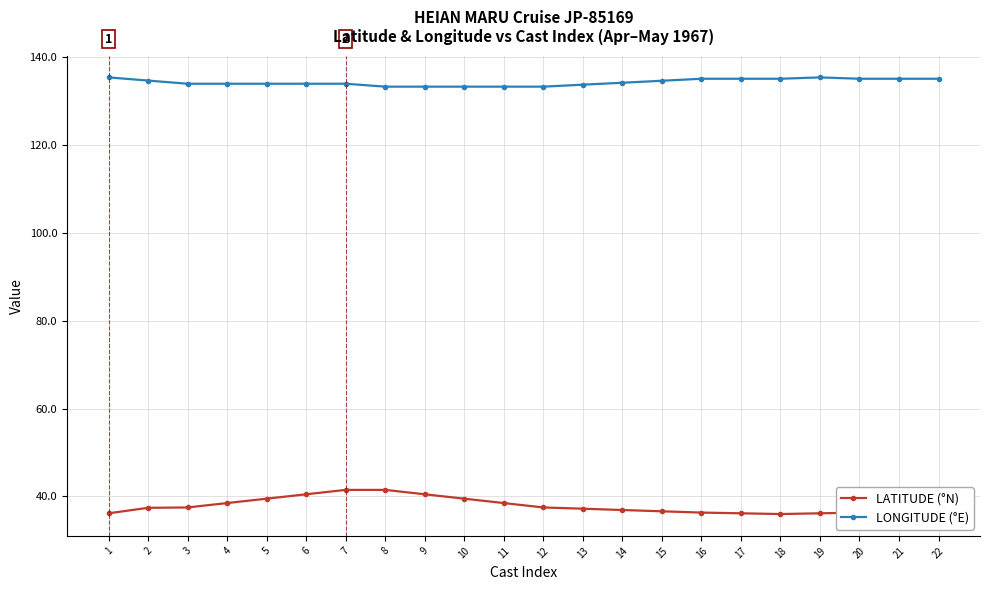

Reading left to right, extract all data points from this chart.

LATITUDE (°N): 1=36.2	2=37.4	3=37.5	4=38.5	5=39.5	6=40.5	7=41.5	8=41.5	9=40.5	10=39.5	11=38.5	12=37.5	13=37.2	14=36.9	15=36.6	16=36.3	17=36.2	18=36.0	19=36.2	20=36.3	21=36.2	22=36.0
LONGITUDE (°E): 1=135.4	2=134.7	3=134.0	4=134.0	5=134.0	6=134.0	7=134.0	8=133.3	9=133.3	10=133.3	11=133.3	12=133.3	13=133.8	14=134.2	15=134.7	16=135.1	17=135.1	18=135.1	19=135.4	20=135.1	21=135.1	22=135.1